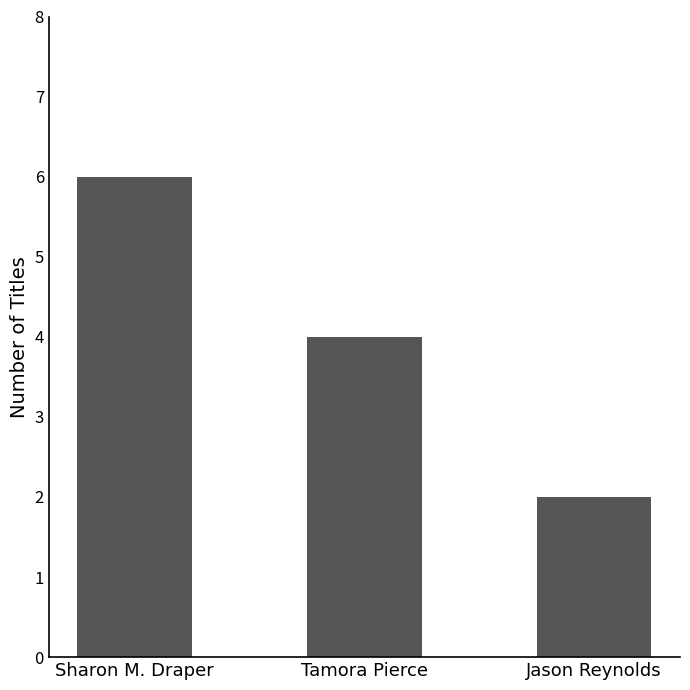

Reading right to left, transcribe all the data shown in this chart.

2	4	6